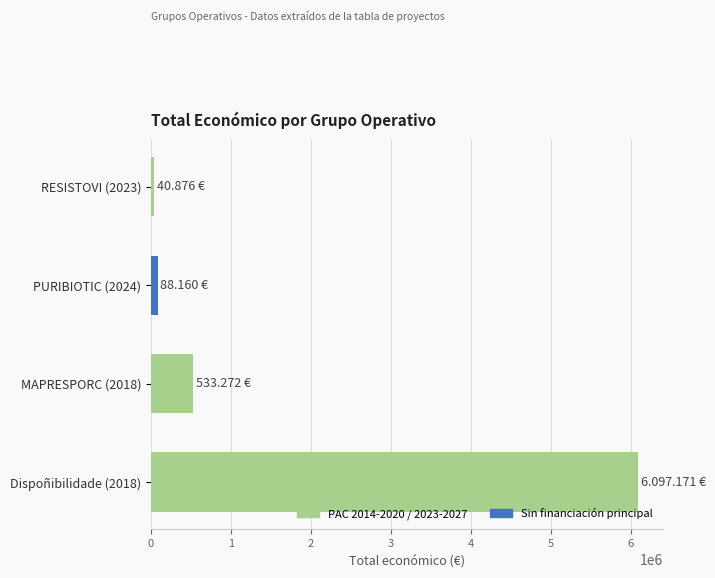

What is the difference between the second highest and second lowest values?

445112